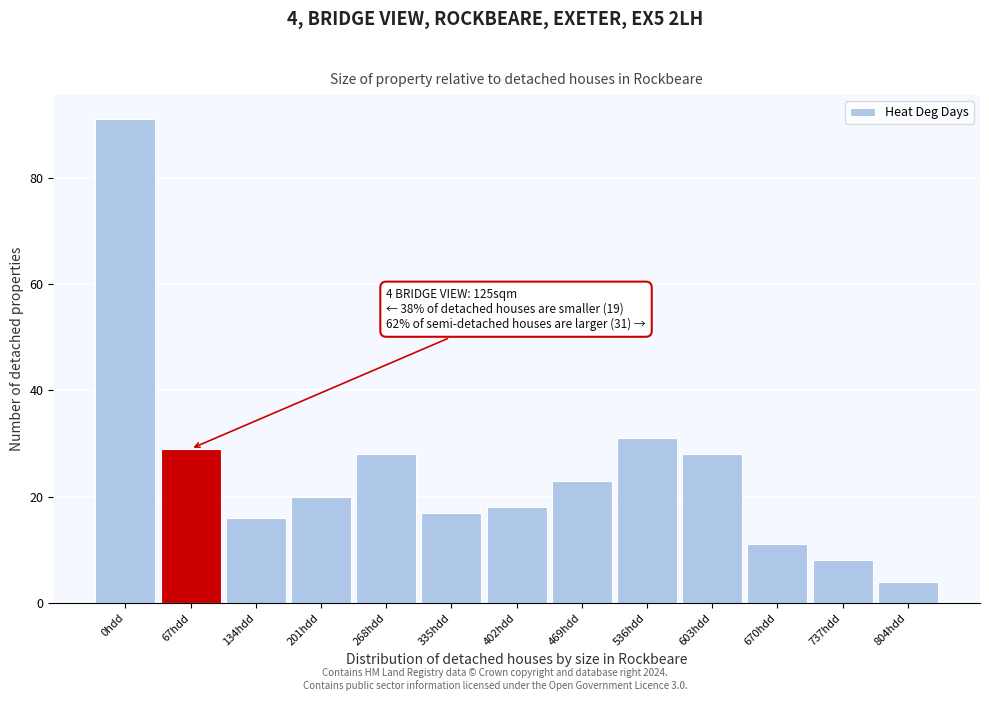

Reading right to left, list all the values displayed in this chart.

804hdd=4	737hdd=8	670hdd=11	603hdd=28	536hdd=31	469hdd=23	402hdd=18	335hdd=17	268hdd=28	201hdd=20	134hdd=16	67hdd=29	0hdd=91